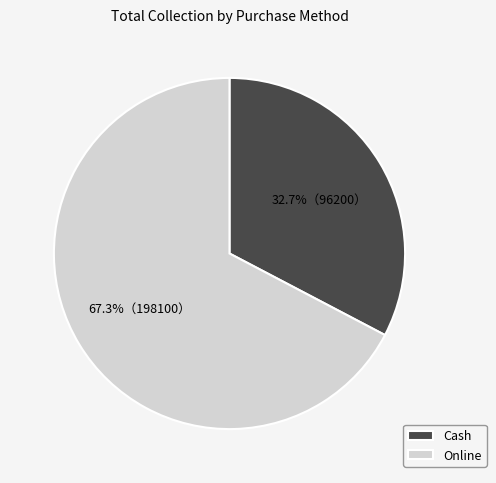

Count the number of slices in the pie.

2